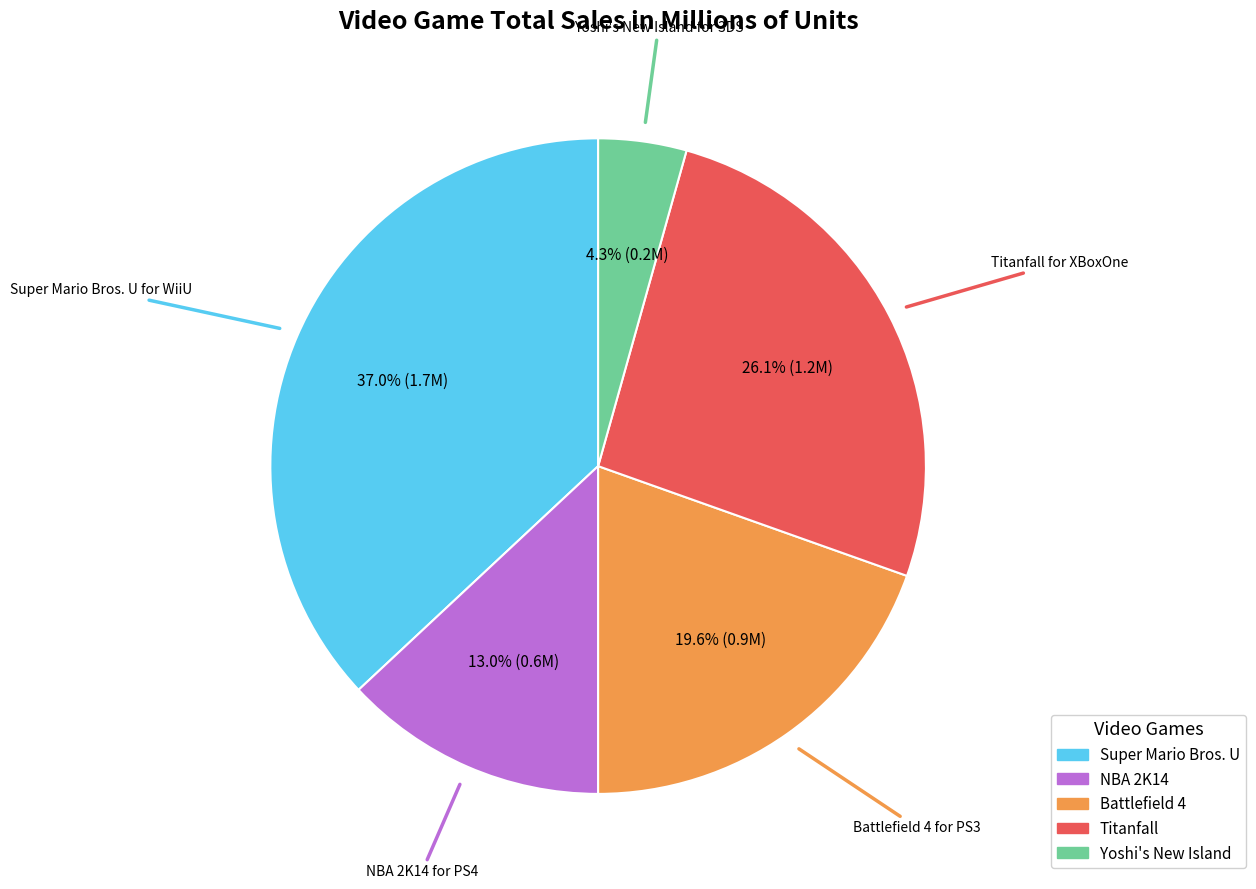

Is there a majority slice in this chart?

No